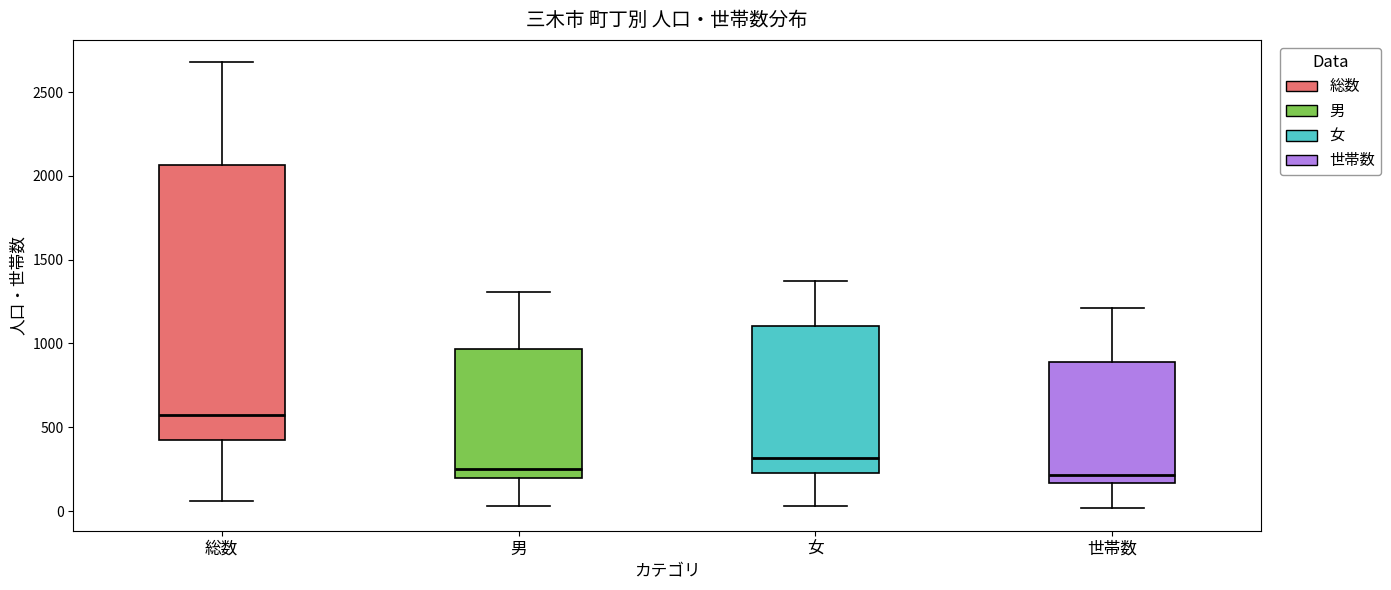

Comparing the boxes themselves (not the whiskers), which one is the tallest?

総数